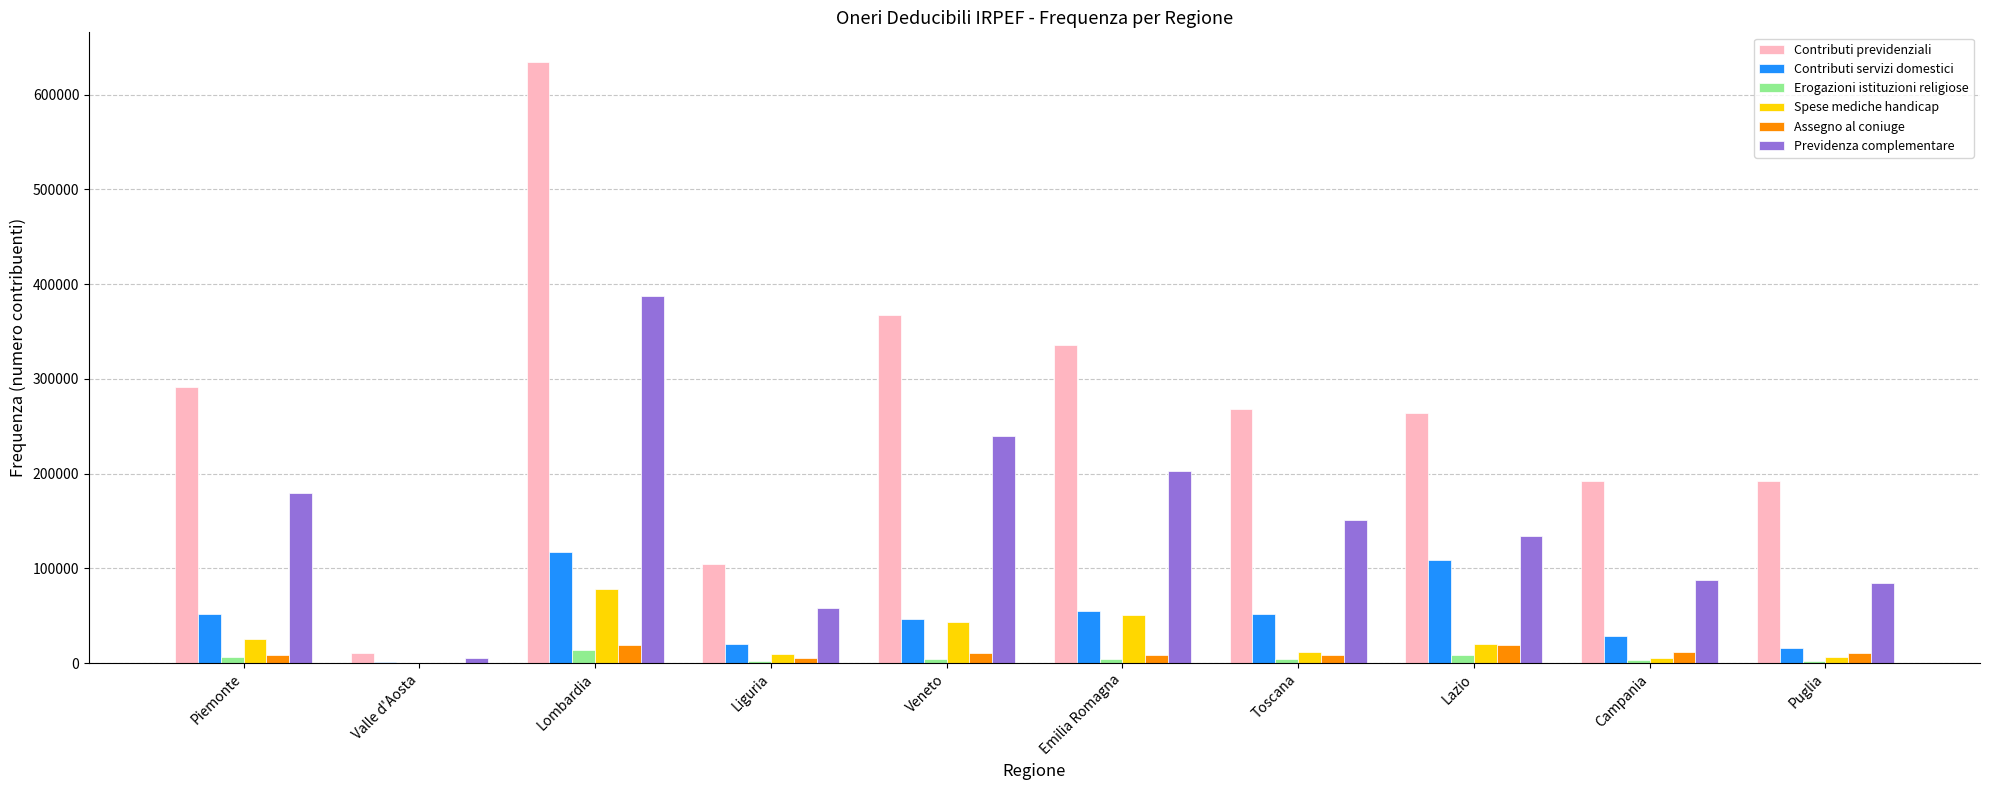

Where does the Spese mediche handicap series first go above 19762?

Piemonte